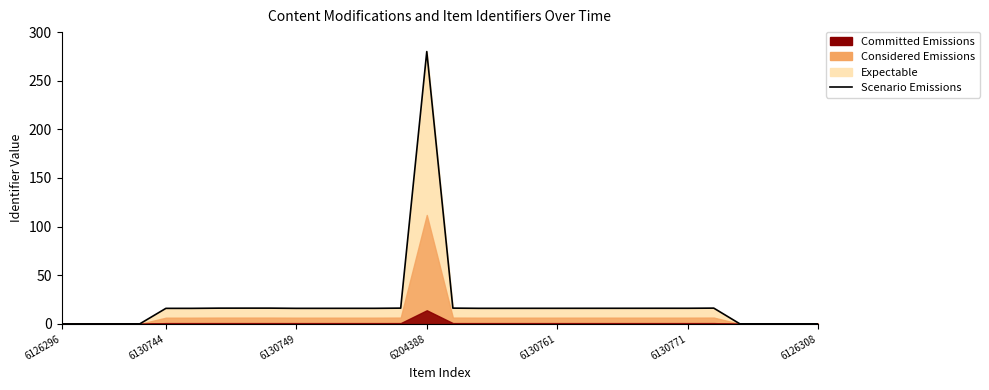

What is the label of the 27th point from the left?

26